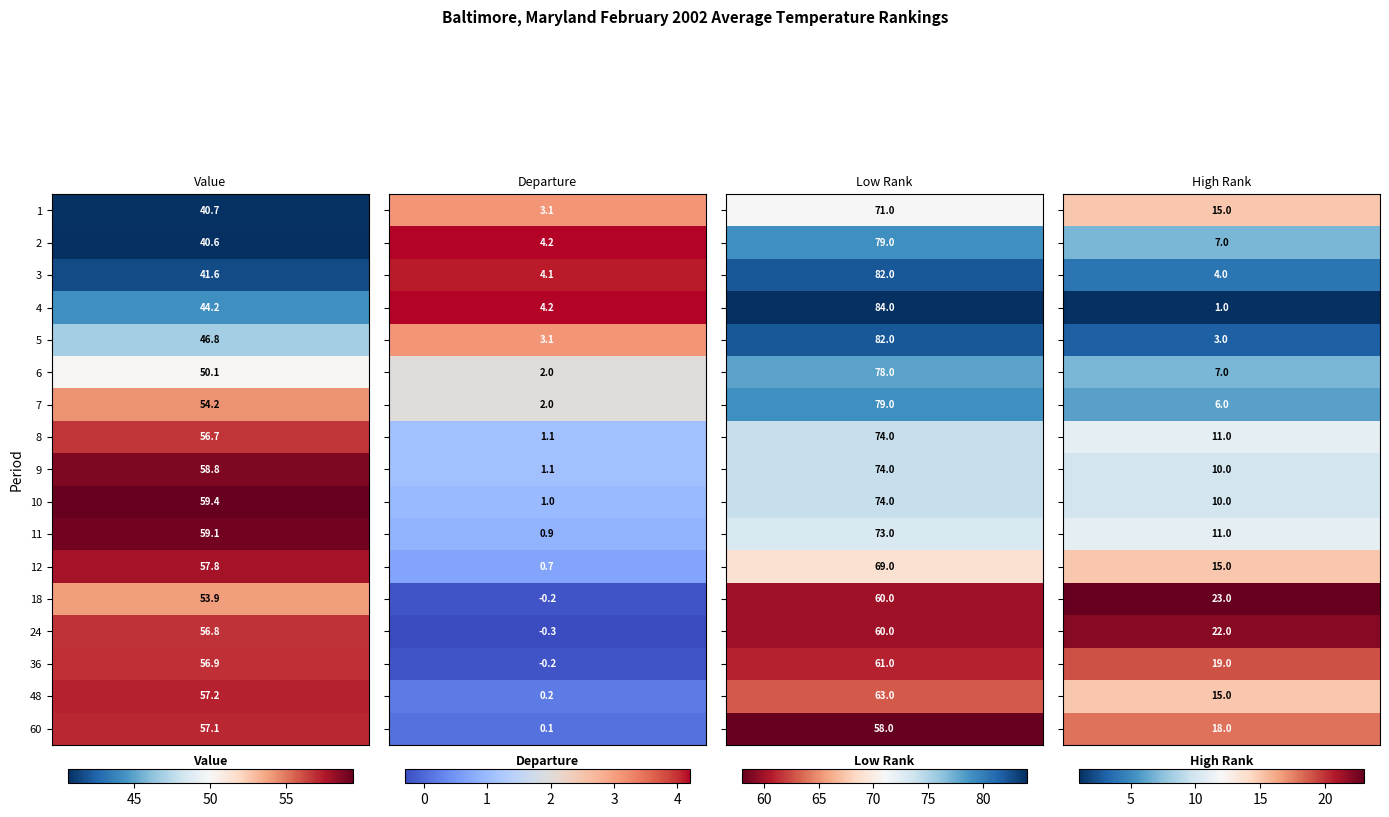

At which category does the chart reach its peak across all series?

2